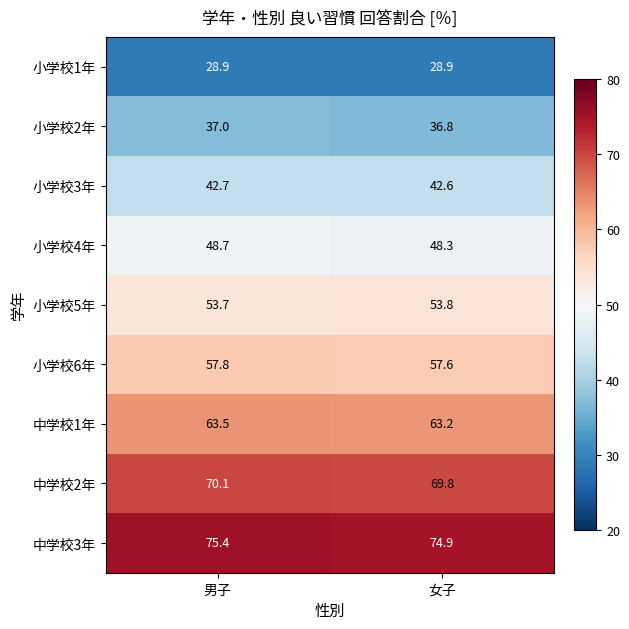

What value does the 小学校1年 series have at 女子?

28.9